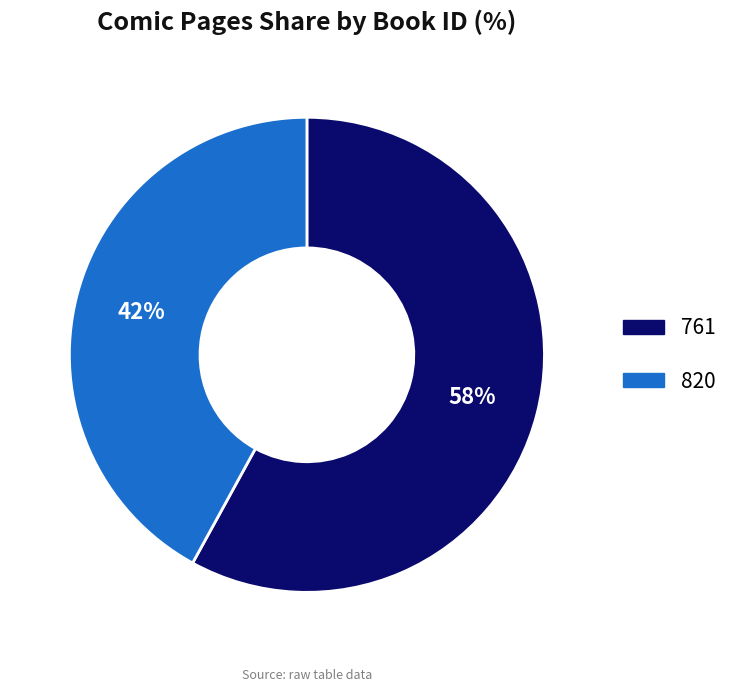

To the nearest percent, what is the difference between the largest and smallest slice percentages?

16%